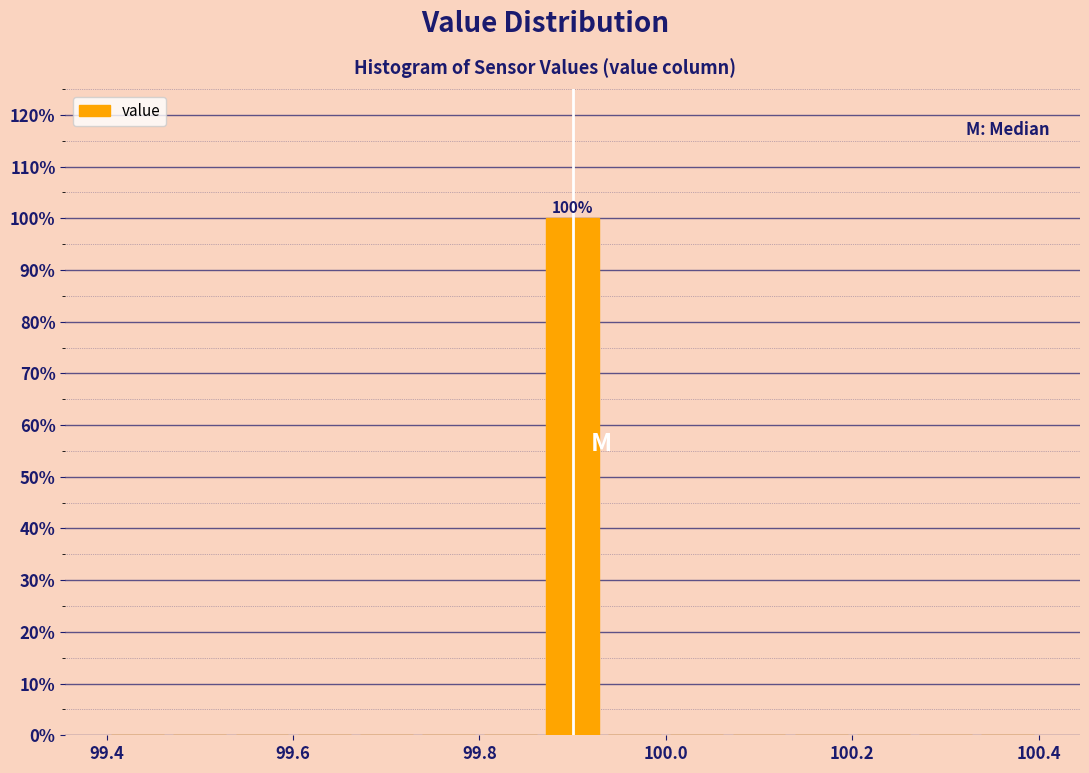

Around what value on the x-axis is the tallest bar? Give the approximate position of its centre, as read against the axis.

99.90